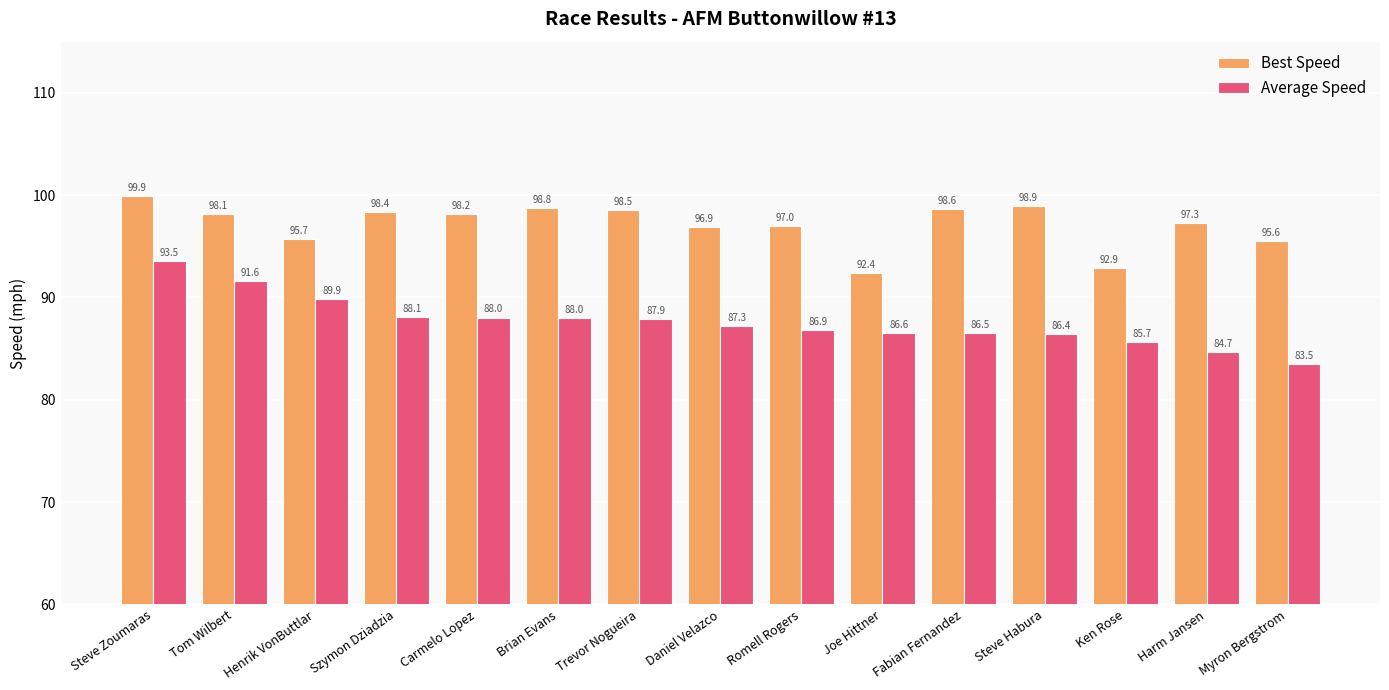

Where is Best Speed nearest to the value 96?

Henrik VonButtlar